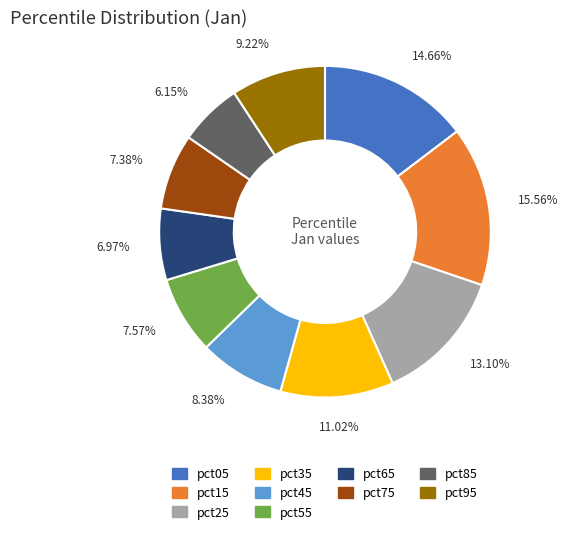

Is pct65 the majority of the pie?

No